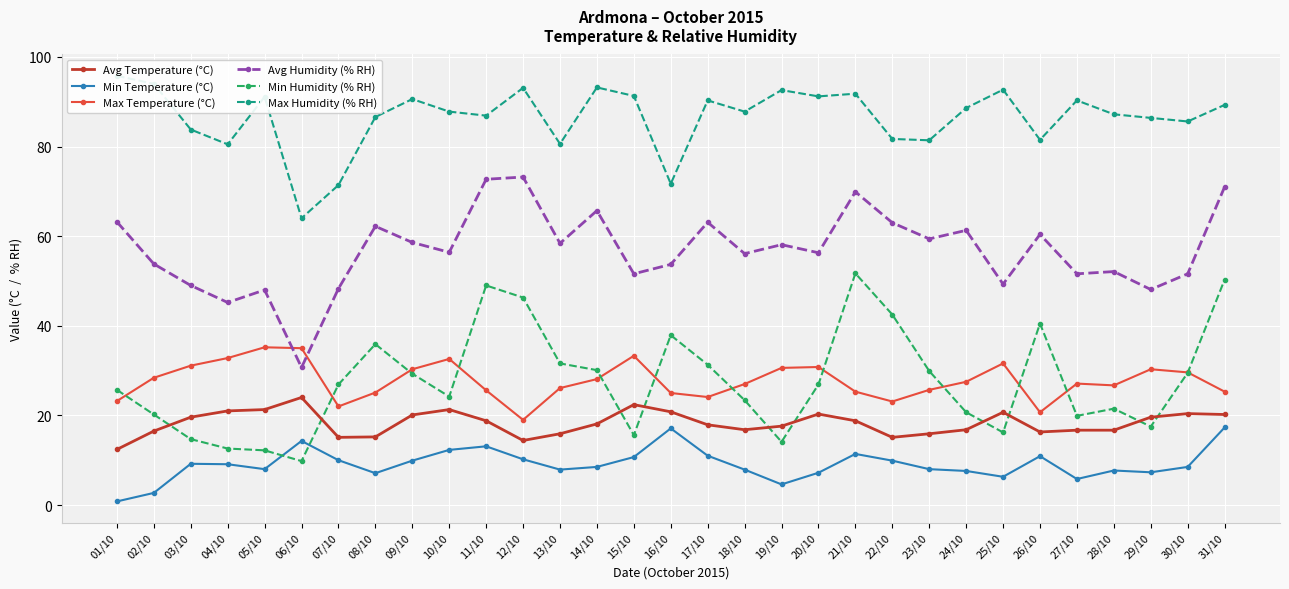

List the series in order of their peak value, lowest first.

Min Temperature (°C), Avg Temperature (°C), Max Temperature (°C), Min Humidity (% RH), Avg Humidity (% RH), Max Humidity (% RH)